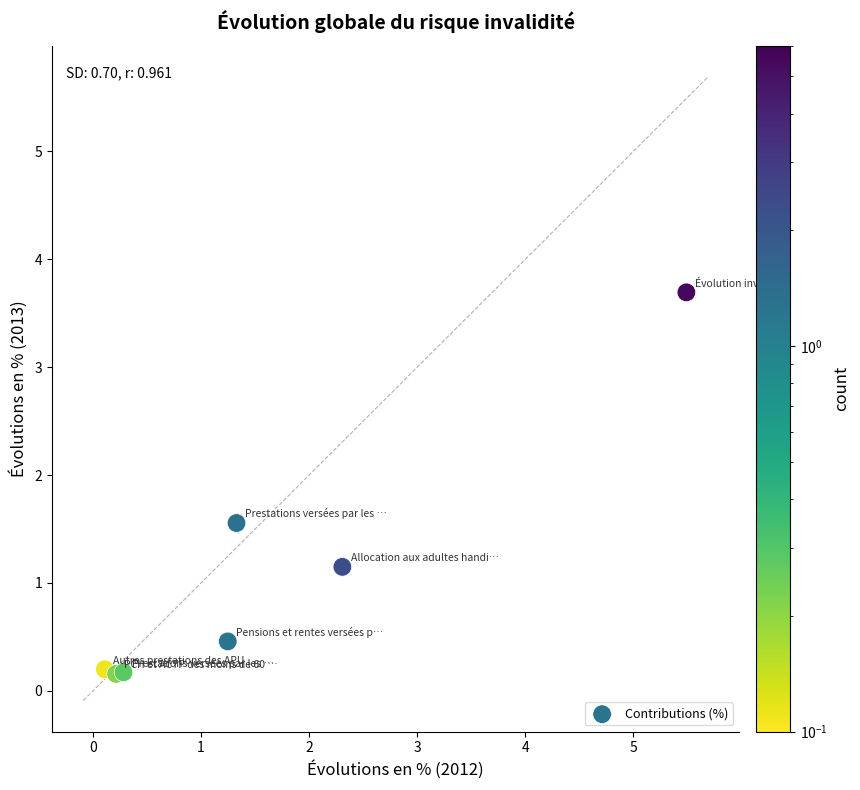

What Y value in the scatter plot is closest to 1?

1.1